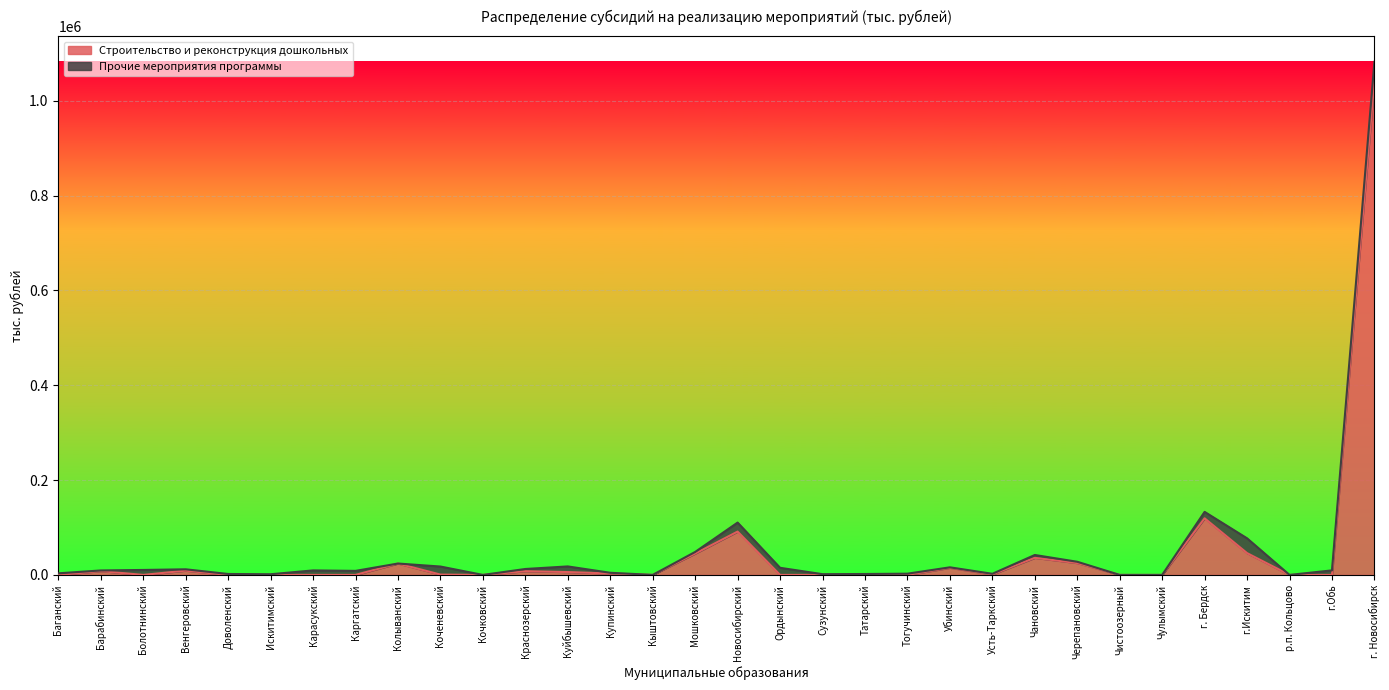

True or false: Строительство и реконструкция дошкольных has a value of 707630.2 at Ордынский.

False